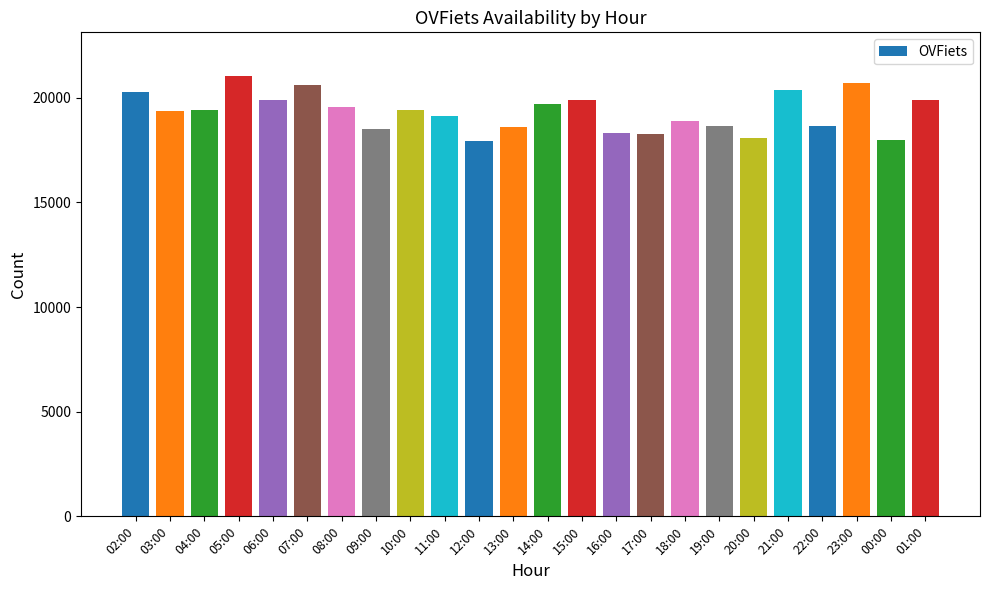

What is the ratio of the value at 11:00 to the value at 04:00?

1.0